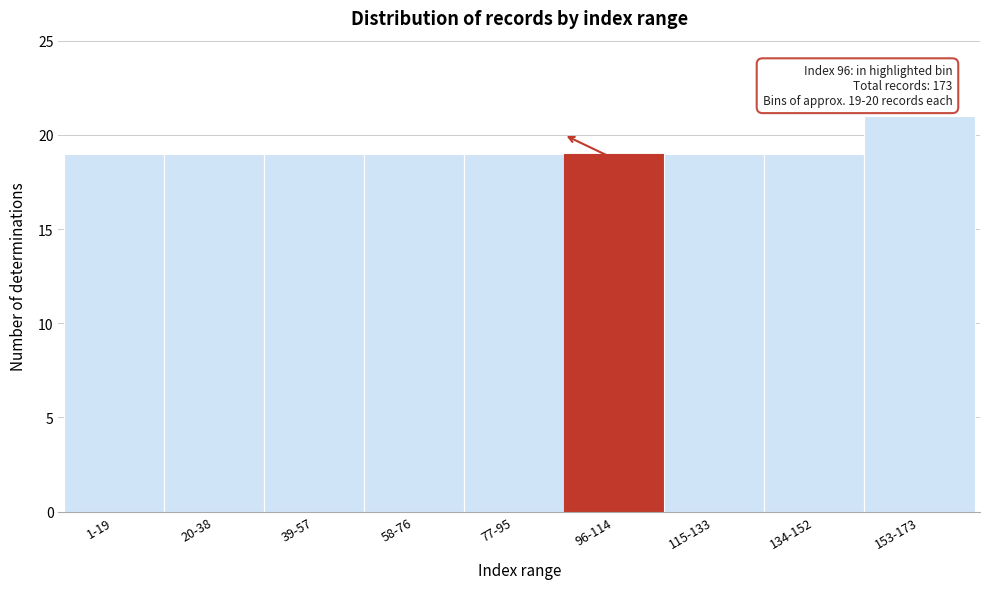

Reading right to left, transcribe all the data shown in this chart.

153-173=21	134-152=19	115-133=19	96-114=19	77-95=19	58-76=19	39-57=19	20-38=19	1-19=19